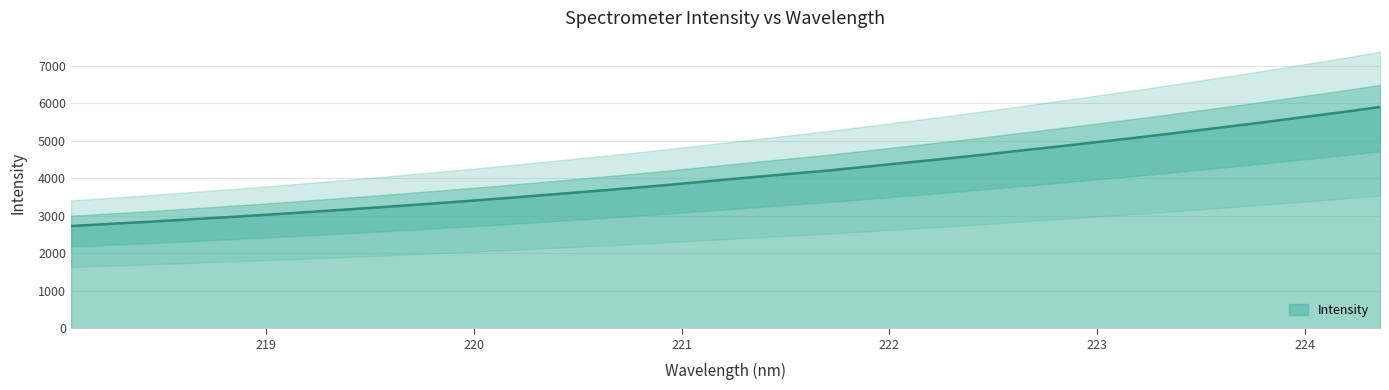

Is it true that the value at 219.9712 is 4955.0?

False